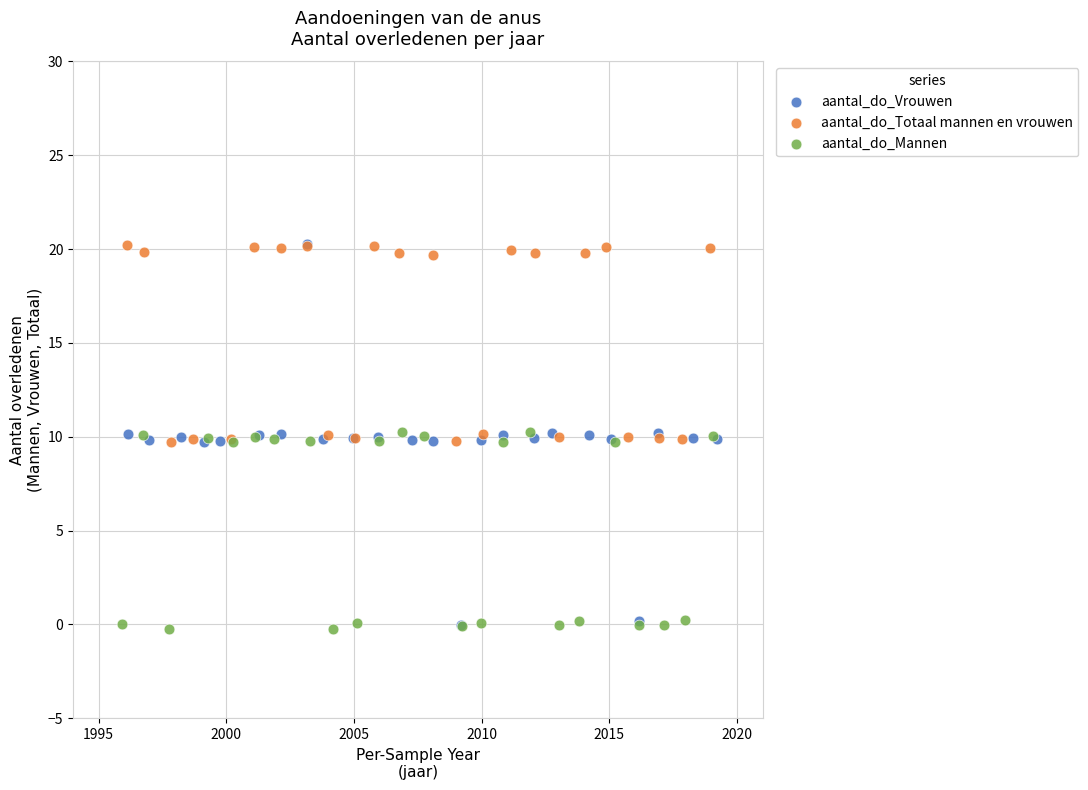

Which series has the widest spread of Y values?

aantal_do_Vrouwen